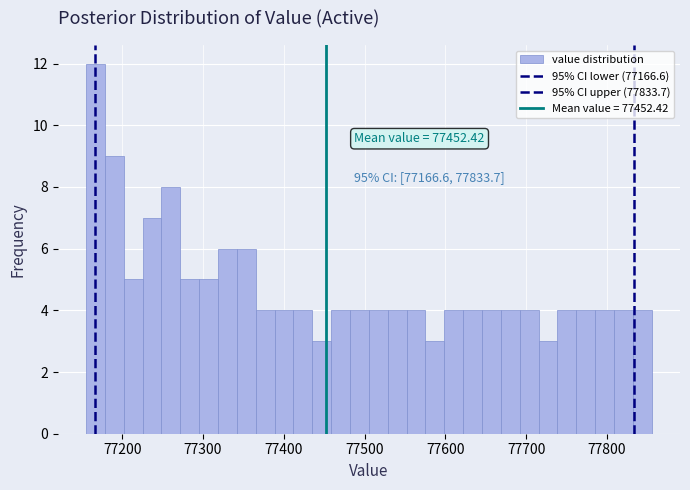

Read against the x-axis, roughly where is the centre of the tallest bar?

77170